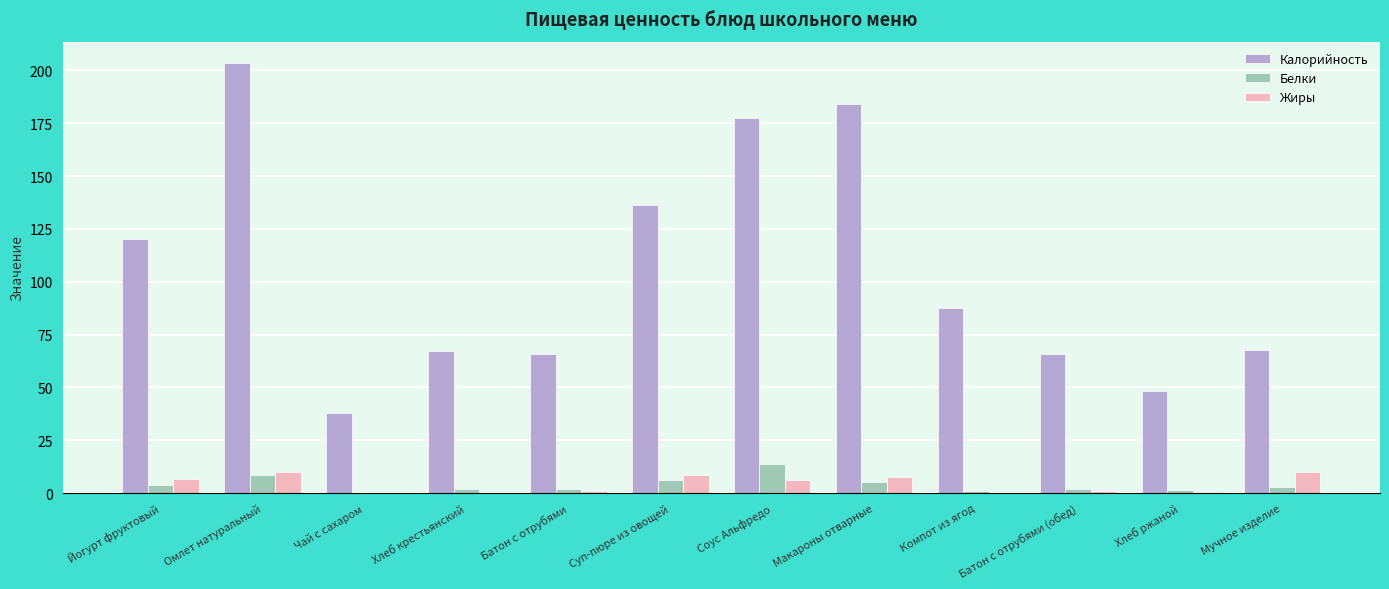

Is the value of Белки at Компот из ягод greater than the value of Калорийность at Соус Альфредо?

No